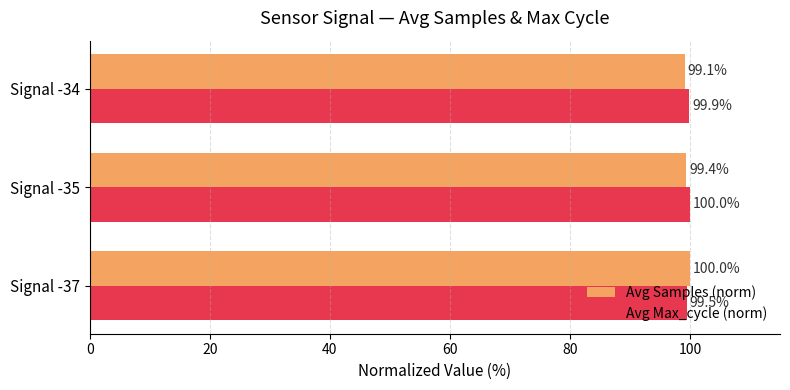

Rank the series by their average value, from highest to lowest.

Avg Max_cycle (norm), Avg Samples (norm)